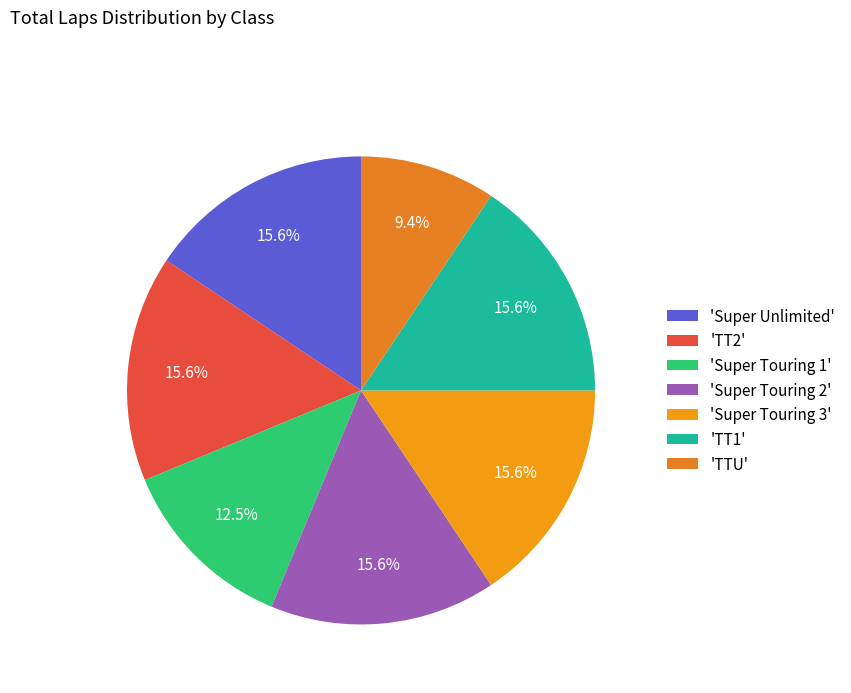

Count the number of slices in the pie.

7